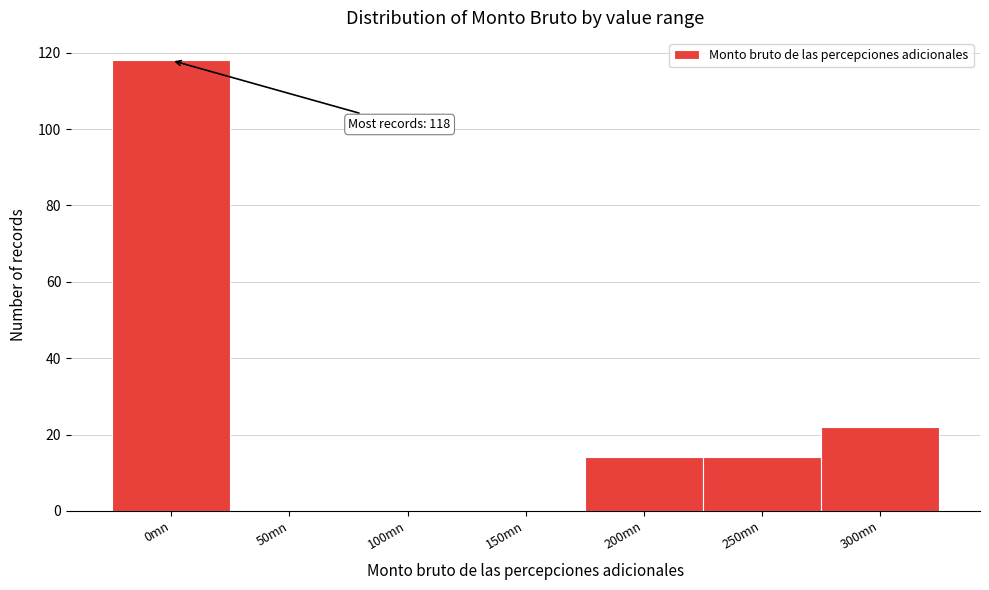

Reading left to right, what are all the values shown in this chart?

0mn=118	50mn=0	100mn=0	150mn=0	200mn=14	250mn=14	300mn=22